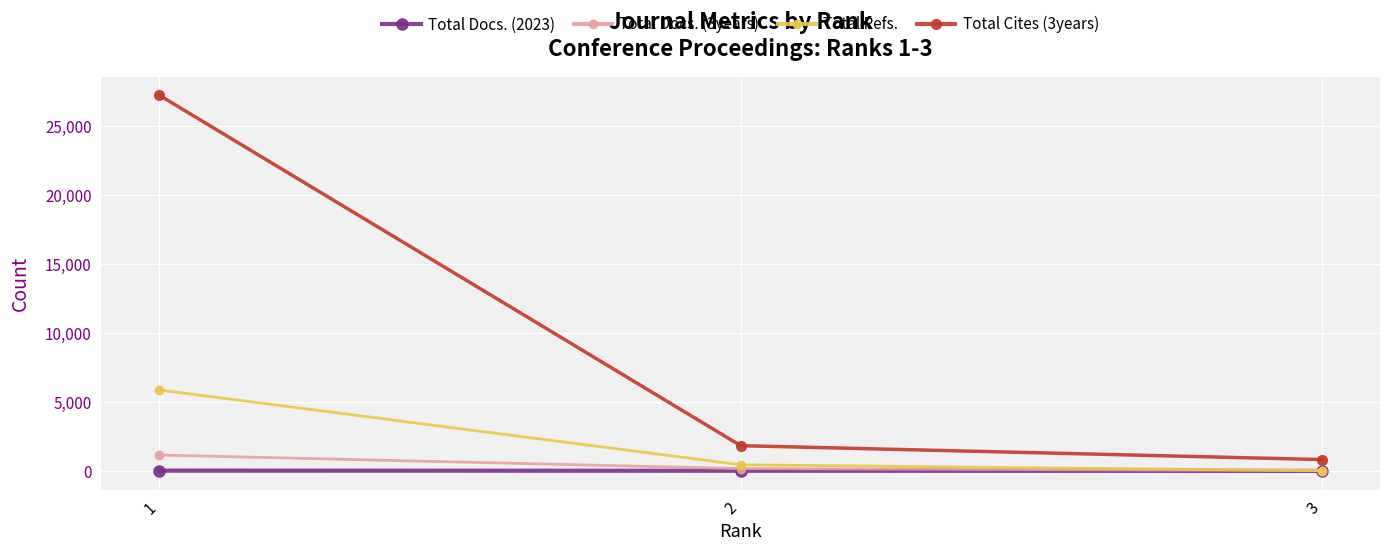

At how many categories does at least one series exceed 5498?

1